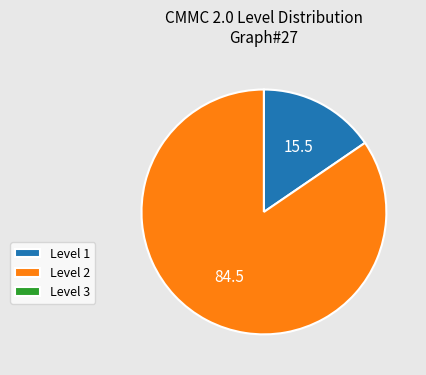

Is there a majority slice in this chart?

Yes